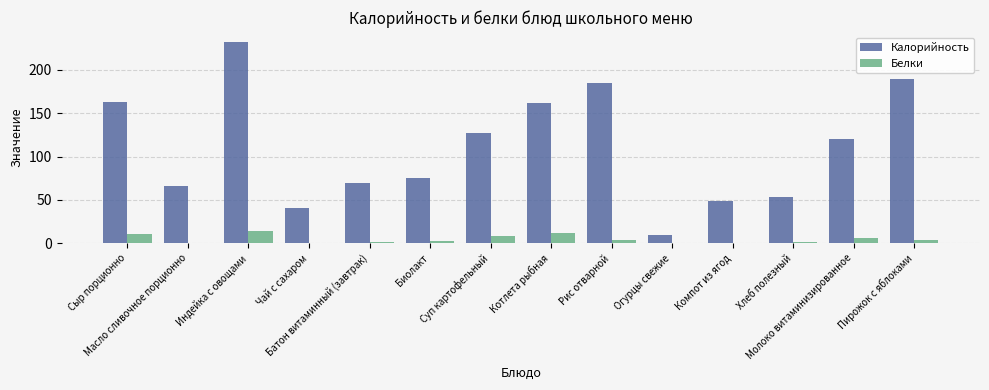

What is the maximum value for Калорийность?

232.0